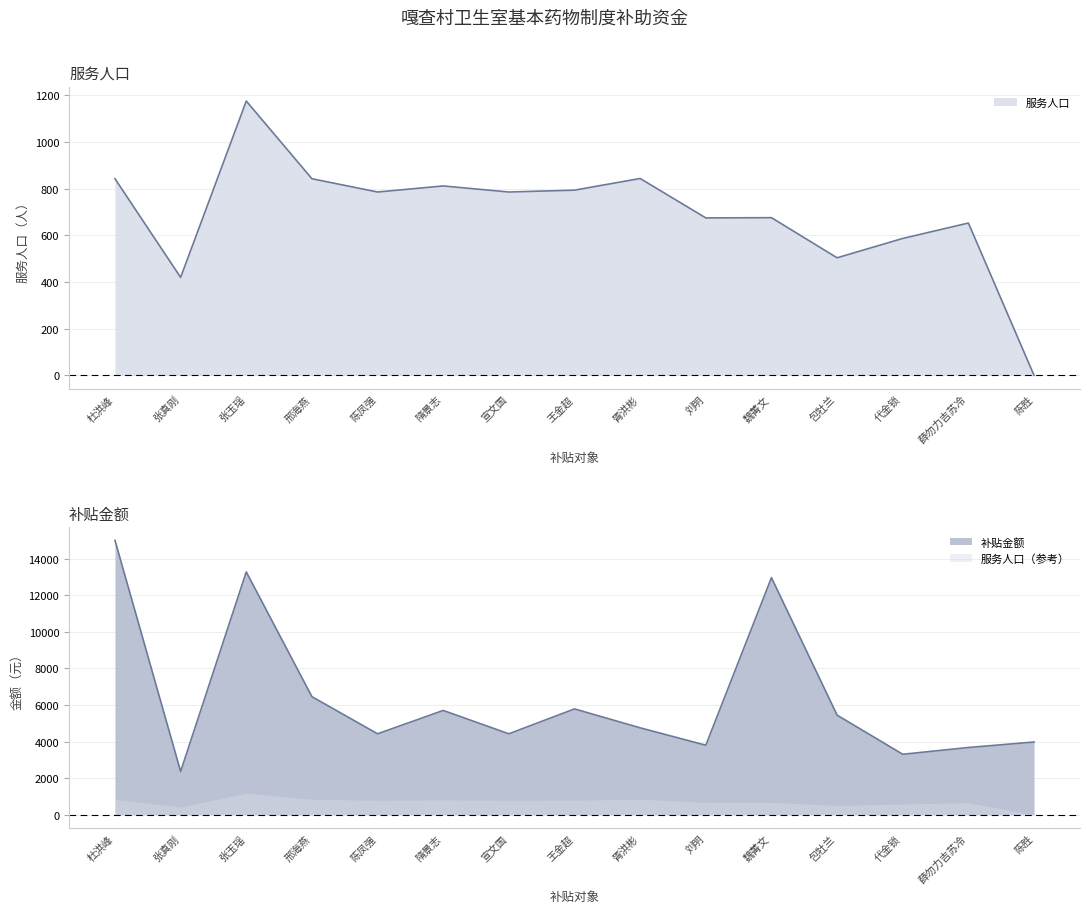

At which label does 补贴金额 first exceed 4752?

杜洪峰